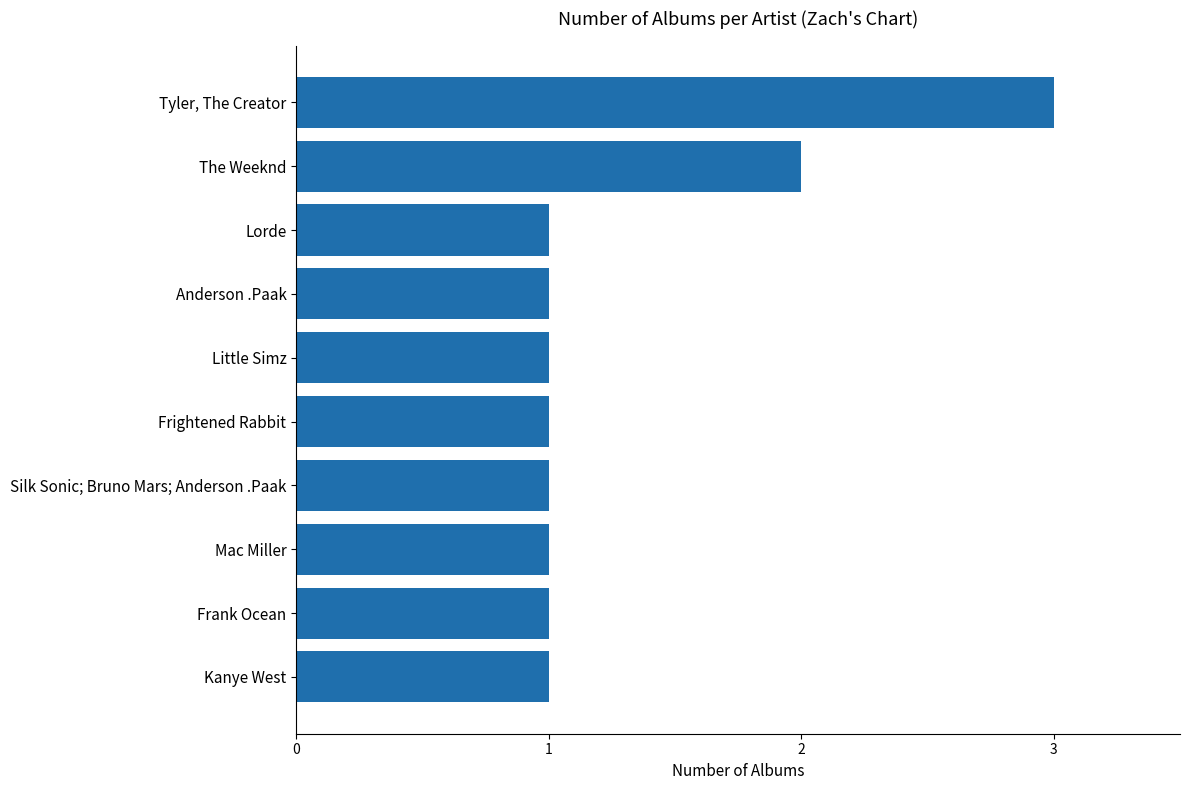

What is the smallest value displayed?

1